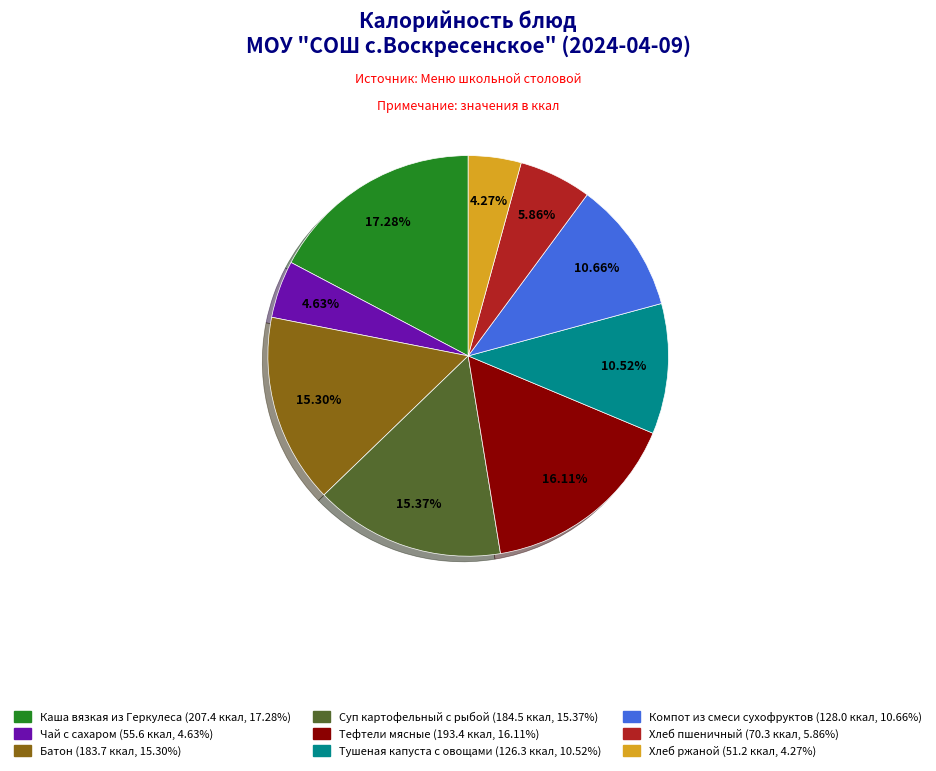

Approximately how many times larger is the value at Тушеная капуста с овощами compared to Хлеб ржаной?

2.5